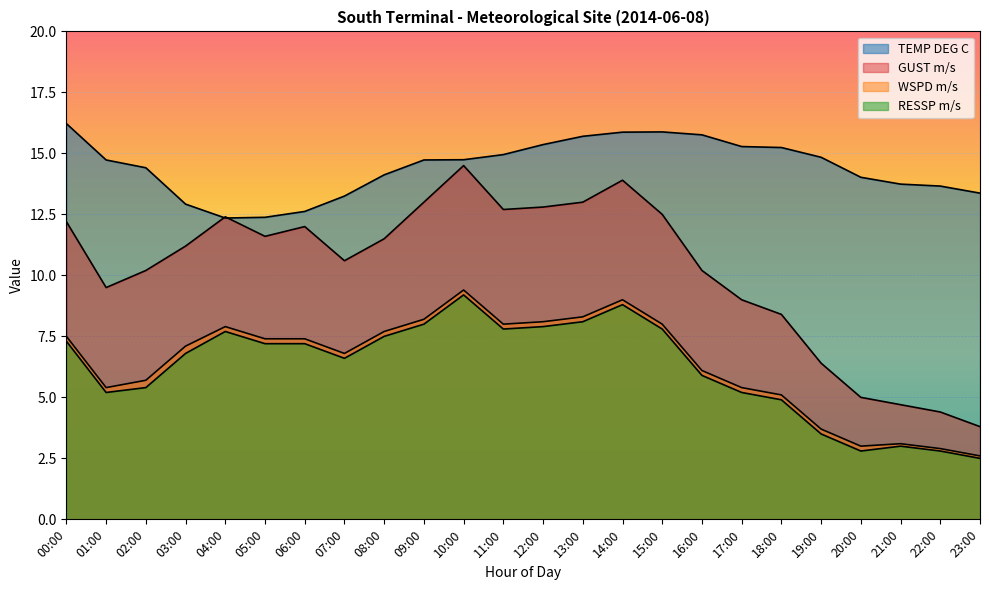

The GUST m/s series shows 8.1 at 21:00. True or false?

False